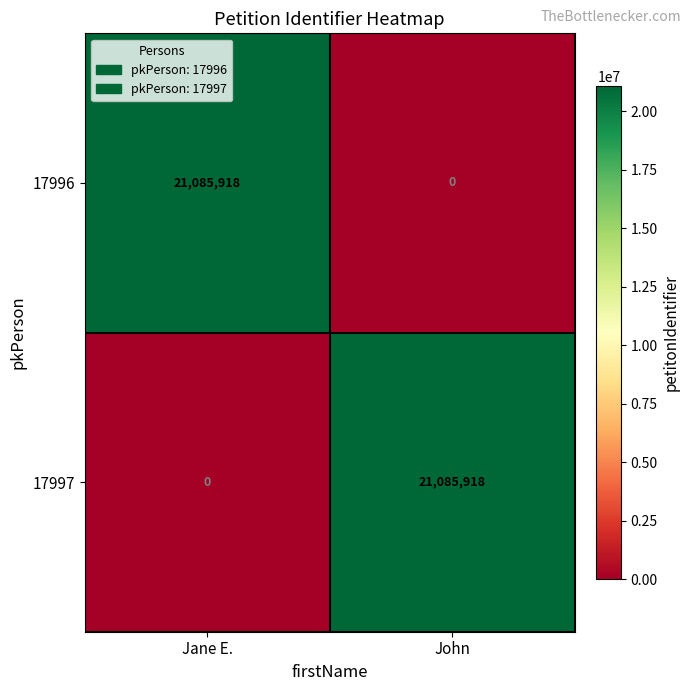

What is the maximum value shown in the chart?

21085918